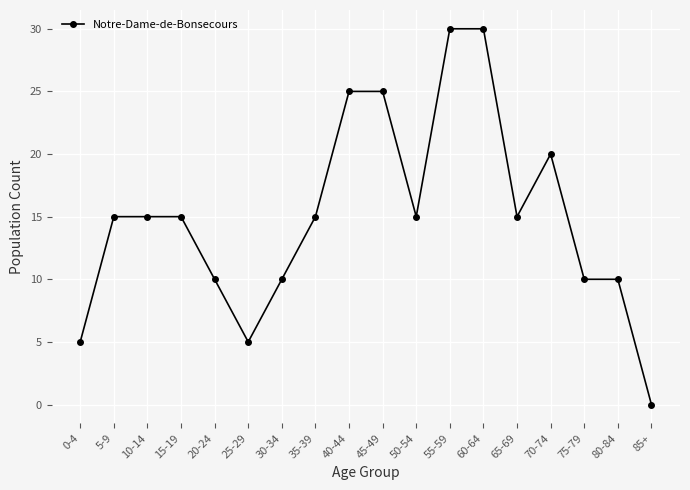

What is the label of the 13th point from the left?

60-64